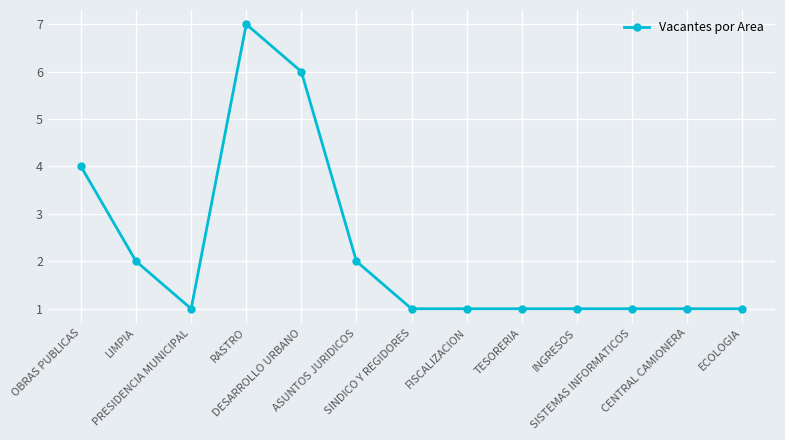

What is the value of the 9th point from the left?

1